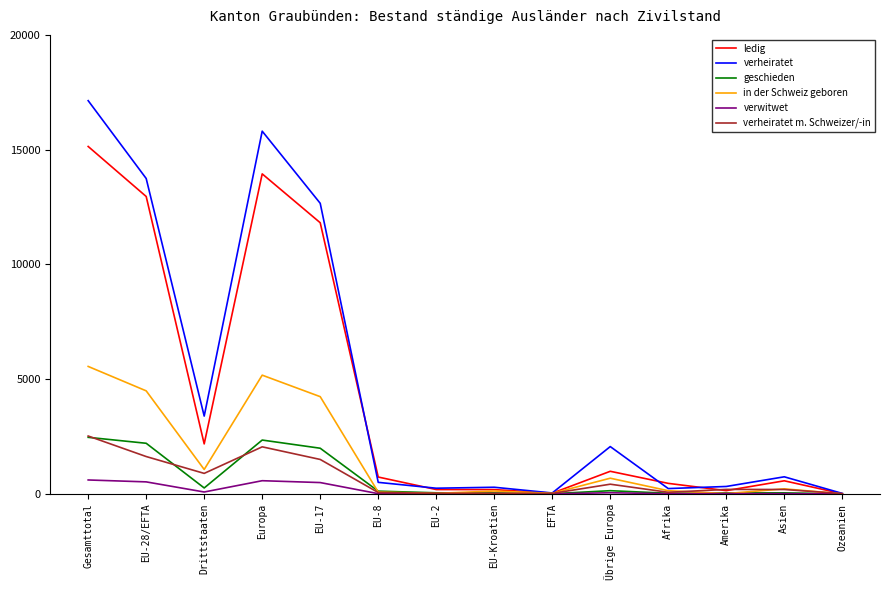

What is the spread (max minus min) of values at EU-Kroatien?

279